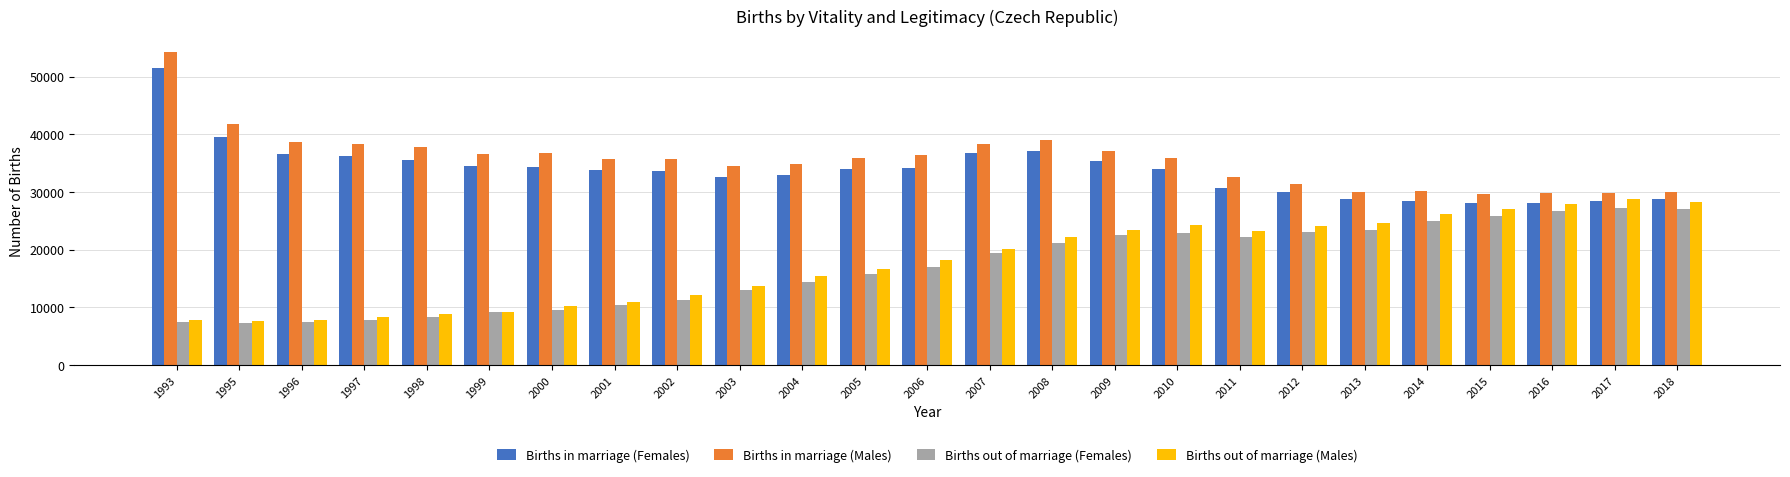

Is it true that Births in marriage (Males) equals 29871 at 2016?

True